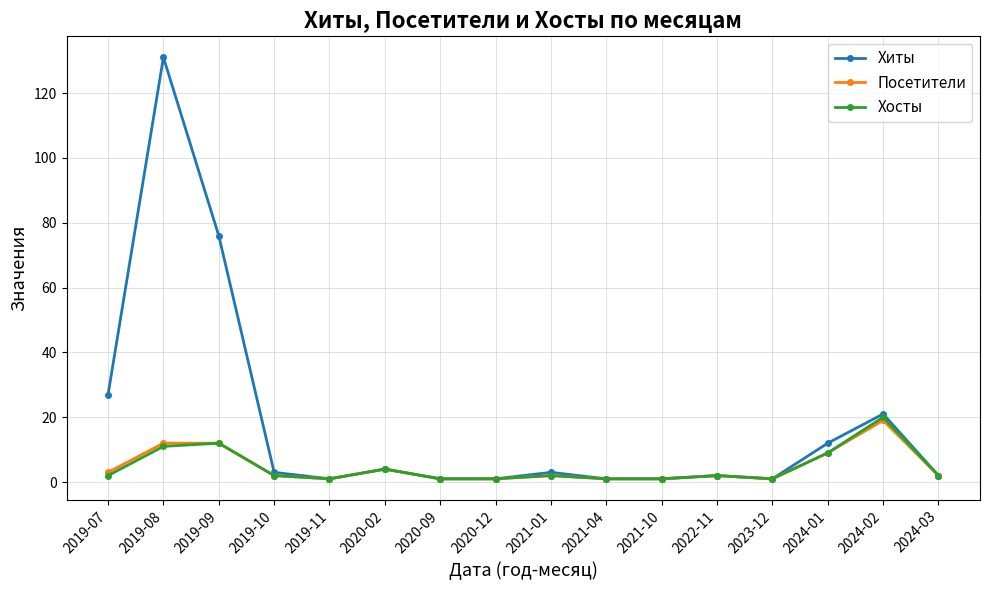

What is the label of the 5th point from the right?

2022-11